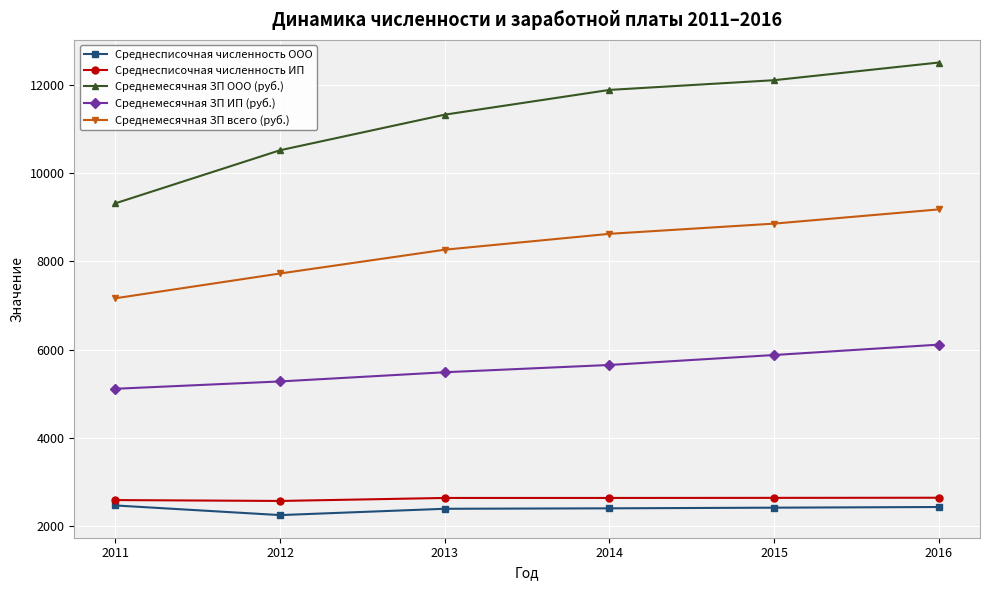

The value of Среднесписочная численность ИП at 2016 is 963.3. True or false?

False